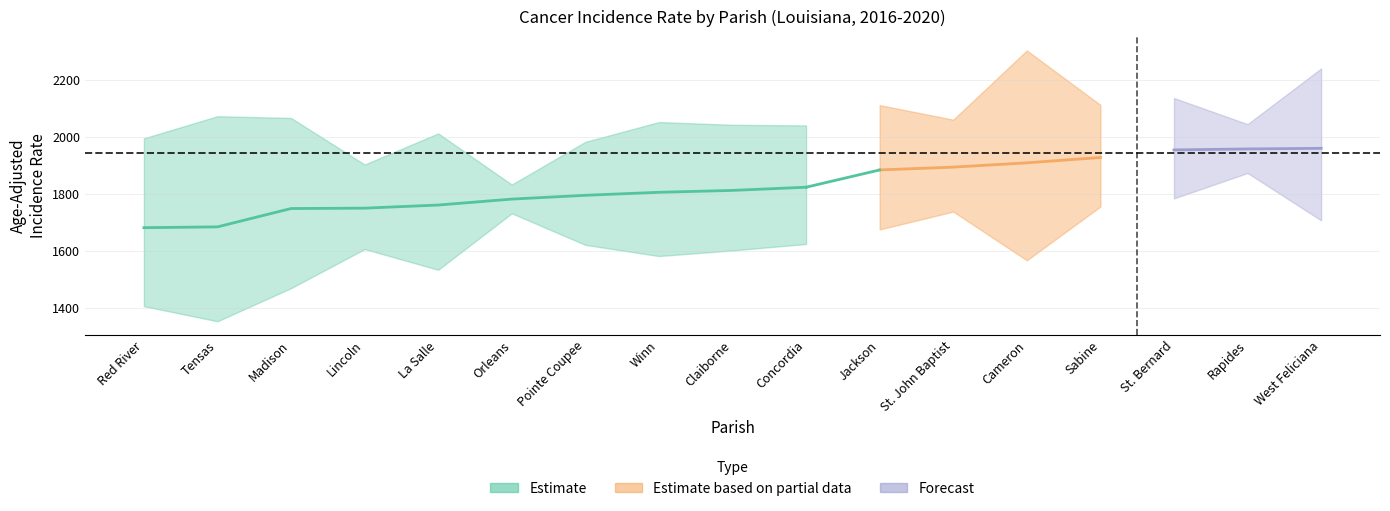

Where does the Rate series first go above 1812?

Claiborne